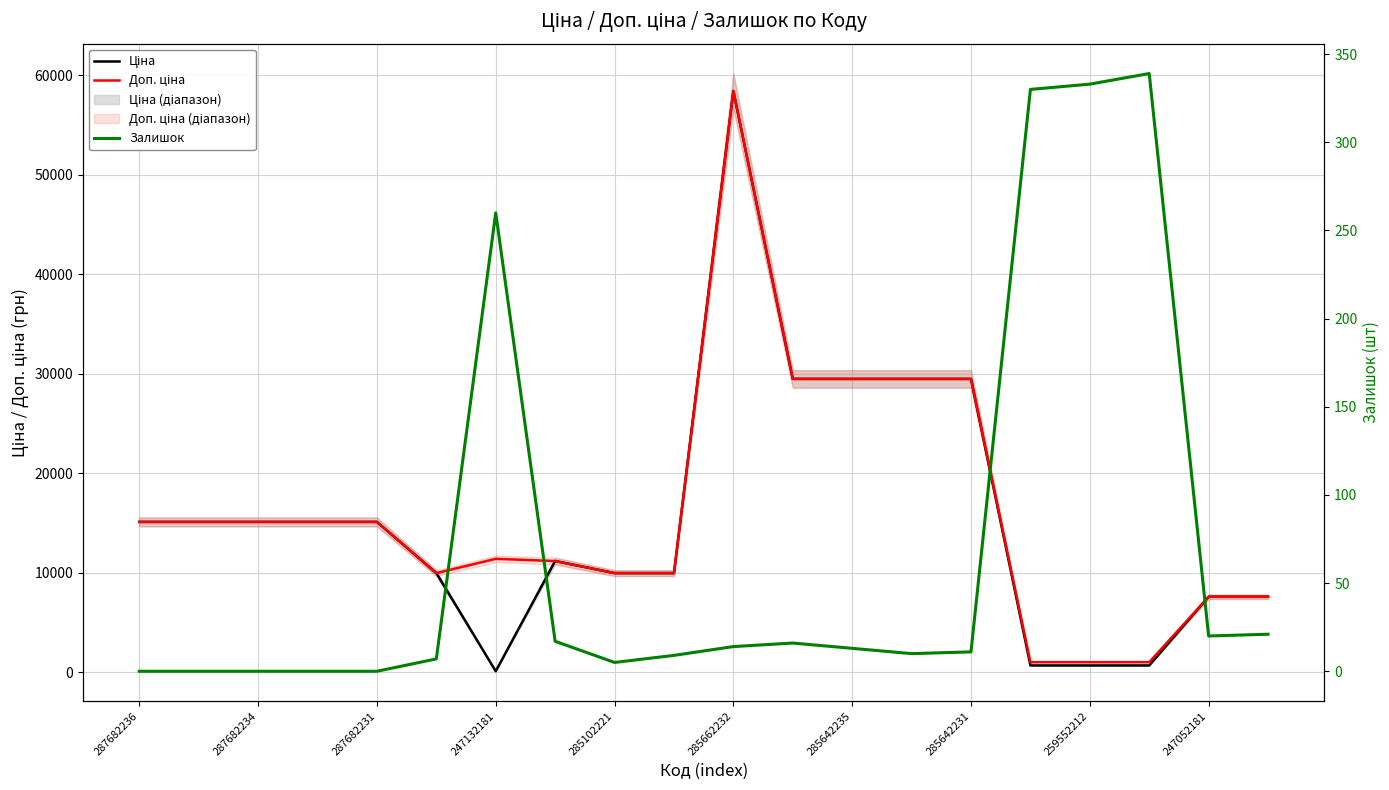

Is this an area chart (filled region under the line)?

No